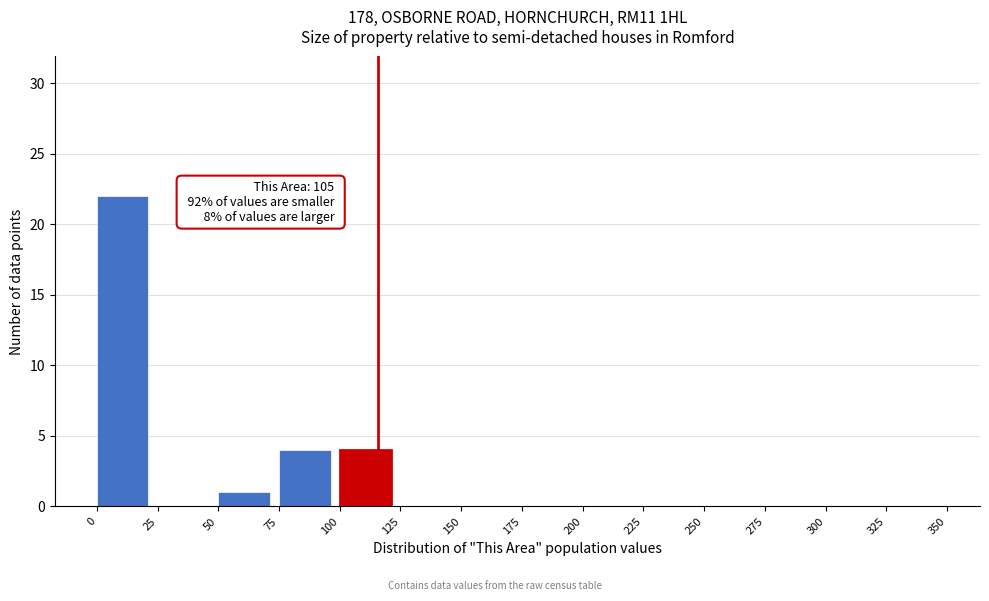

Over which range of the x-axis is the bar tallest?

0 to 25